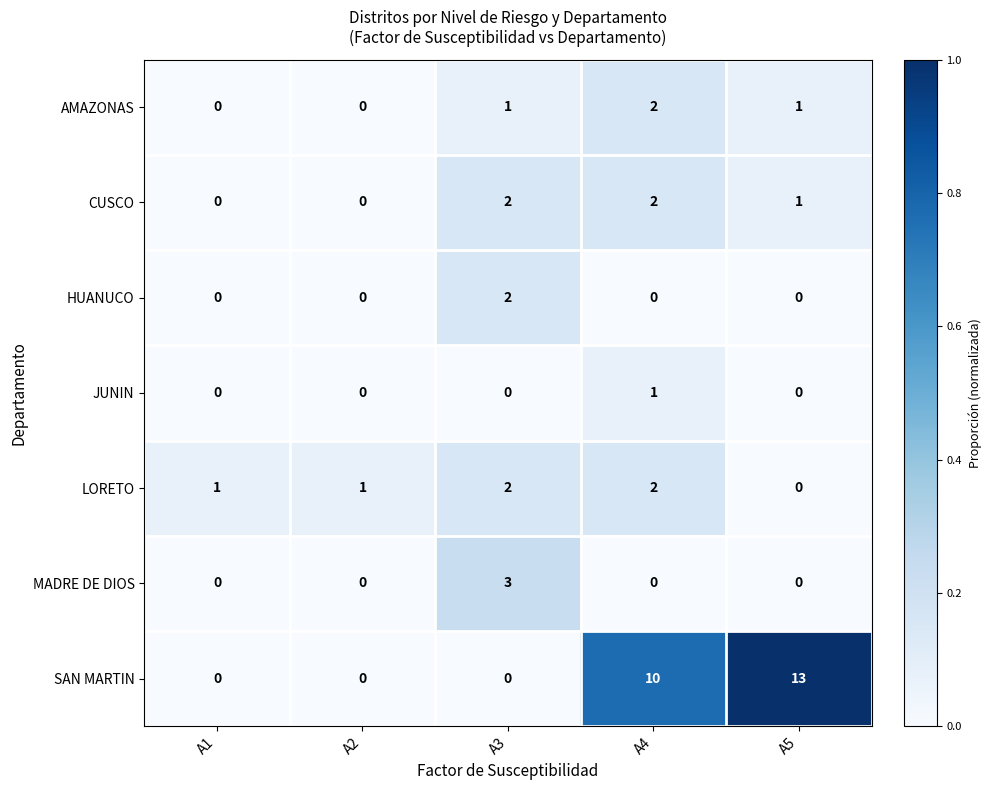

At which label does MADRE DE DIOS reach its peak?

A3